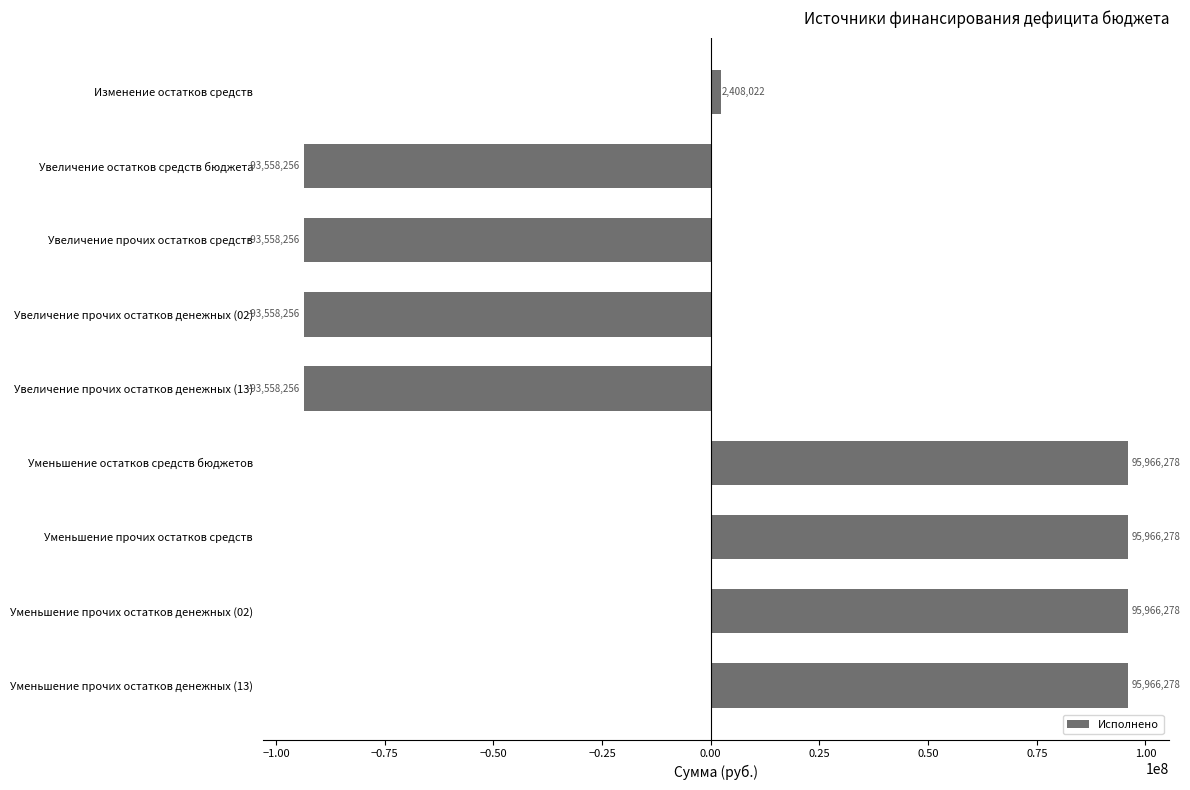

The chart shows a value of -93558255.7 at Увеличение прочих остатков денежных (02). True or false?

True